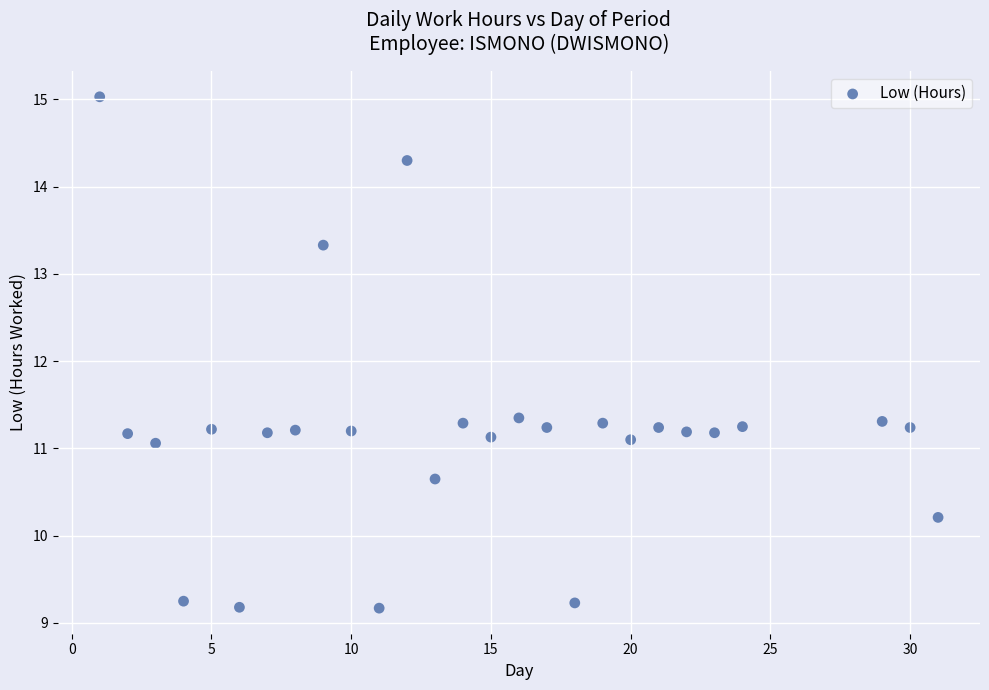

What is the range of X values (max minus min)?

30.0